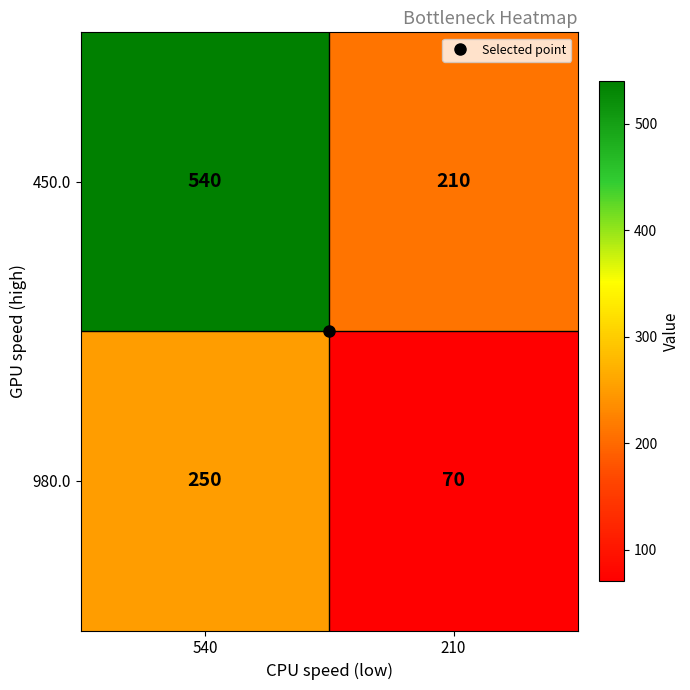

What is the difference between the 450.0 values at 210 and 540?

330